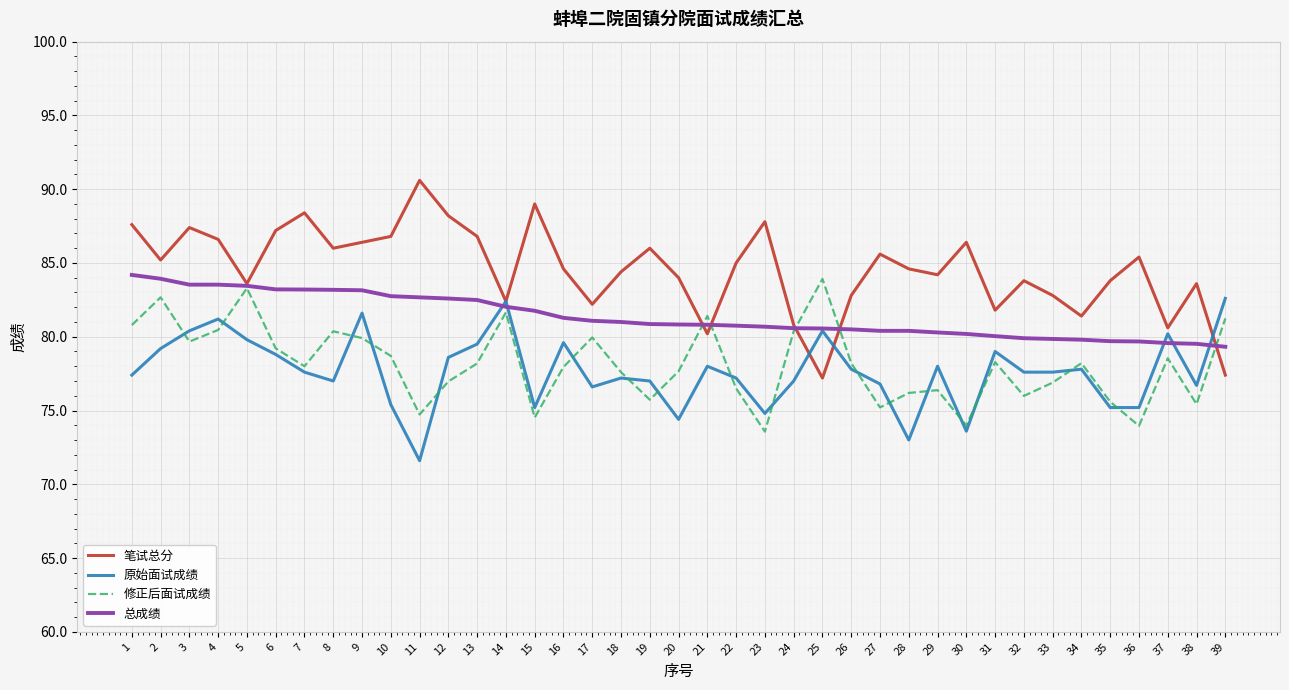

True or false: 原始面试成绩 has a value of 107.5 at 4.

False